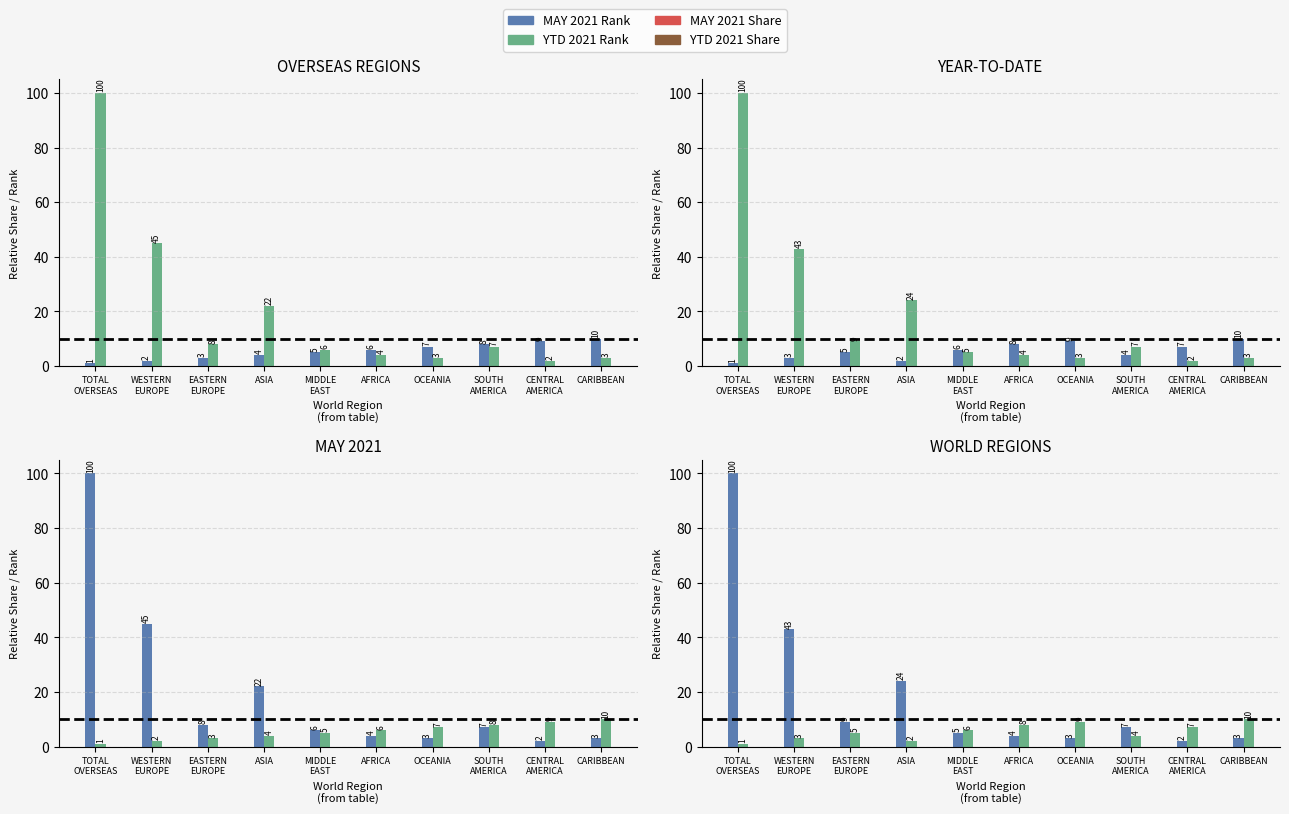

Does the chart contain stacked bars?

No